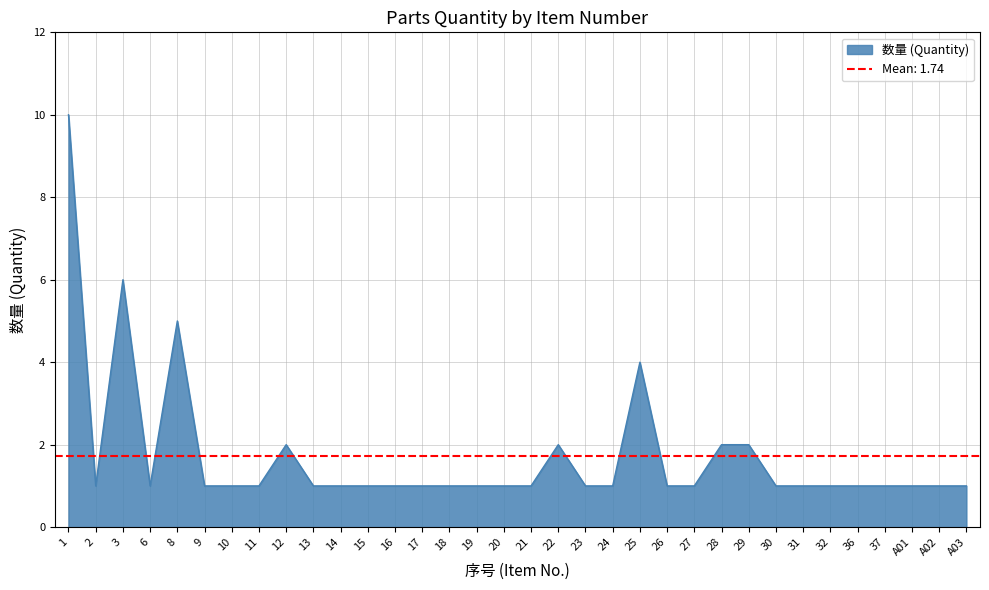

What is the difference between the maximum and minimum values?

9